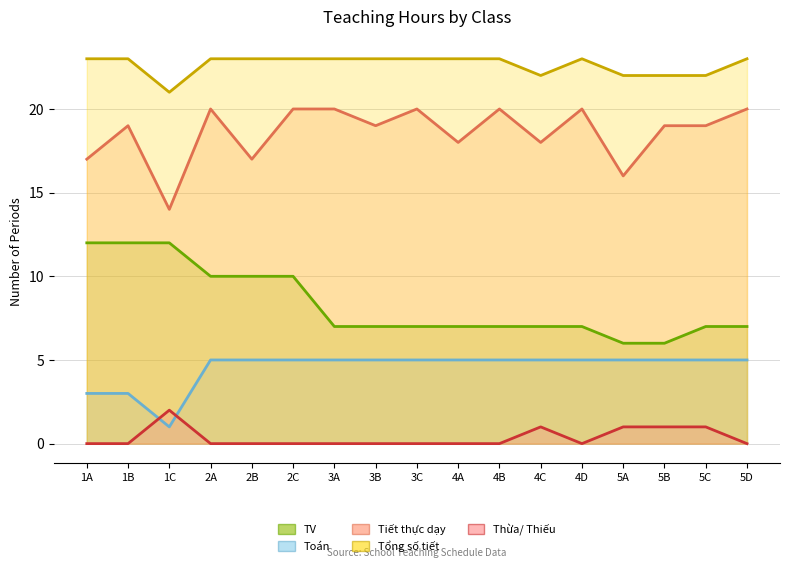

Between 2A and 5D, which series saw the biggest shift?

TV